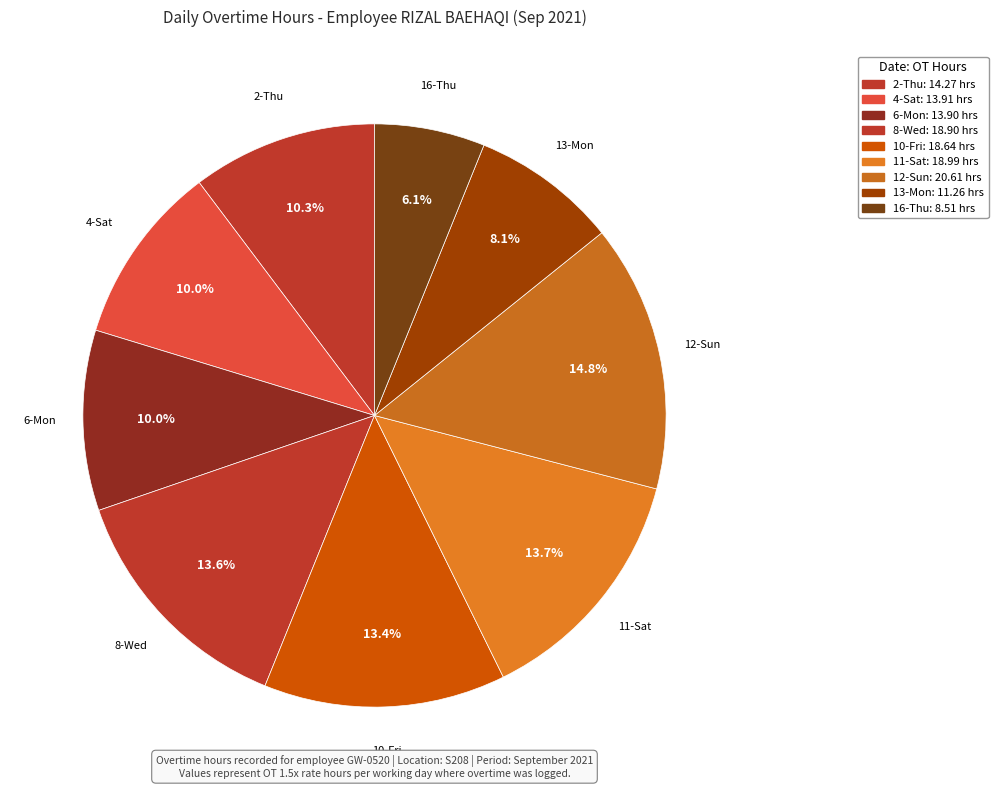

How many segments does this pie chart have?

9